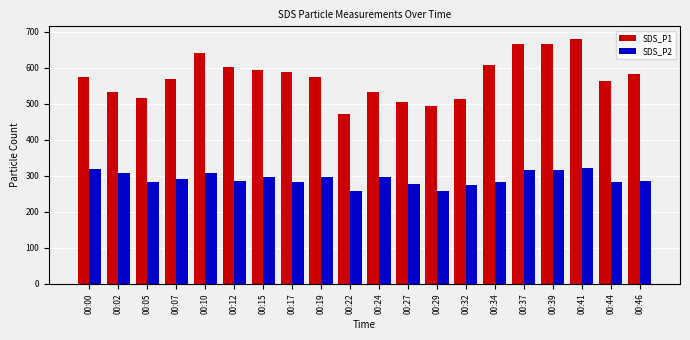

At which category does the chart reach its peak across all series?

00:41